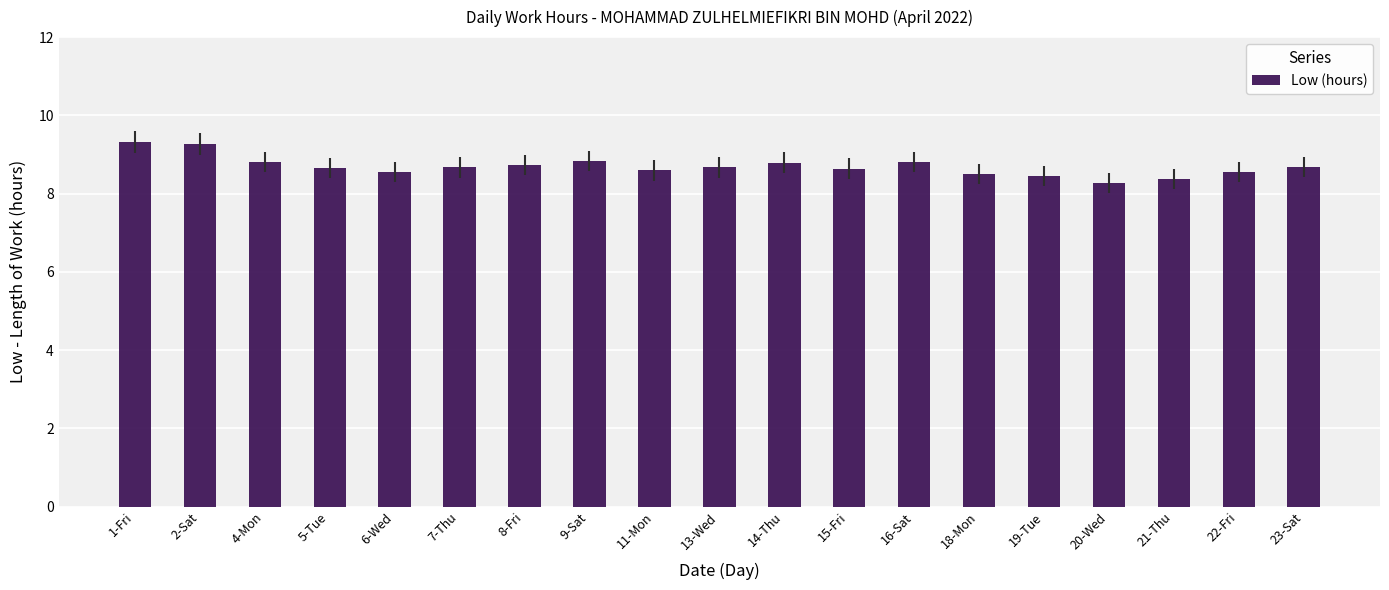

What is the ratio of the value at 22-Fri to the value at 20-Wed?

1.0